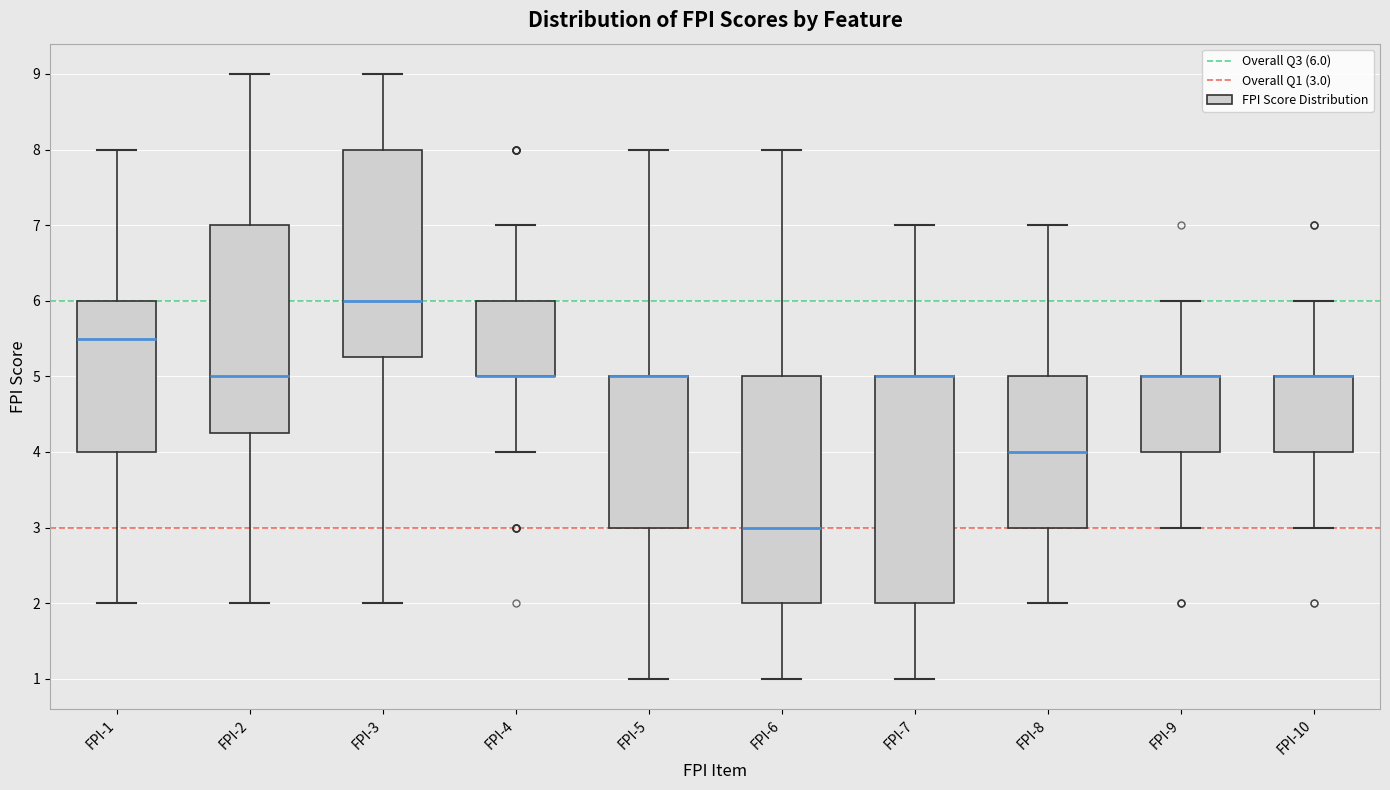

Reading left to right, transcribe this box plot: for each box, give where its median line is, the range the box spans, and where its two whiskers end, as read against the y-axis. The values are not printed on the chart, so give them approximately, as read against the axis.

FPI-1: median 5.5, box 4.0 to 6.0, whiskers 2.0 to 8.0
FPI-2: median 5.0, box 4.3 to 7.0, whiskers 2.0 to 9.0
FPI-3: median 6.0, box 5.3 to 8.0, whiskers 2.0 to 9.0
FPI-4: median 5.0 (drawn on the box's lower edge), box 5.0 to 6.0, whiskers 4.0 to 7.0
FPI-5: median 5.0 (drawn on the box's upper edge), box 3.0 to 5.0, whiskers 1.0 to 8.0
FPI-6: median 3.0, box 2.0 to 5.0, whiskers 1.0 to 8.0
FPI-7: median 5.0 (drawn on the box's upper edge), box 2.0 to 5.0, whiskers 1.0 to 7.0
FPI-8: median 4.0, box 3.0 to 5.0, whiskers 2.0 to 7.0
FPI-9: median 5.0 (drawn on the box's upper edge), box 4.0 to 5.0, whiskers 3.0 to 6.0
FPI-10: median 5.0 (drawn on the box's upper edge), box 4.0 to 5.0, whiskers 3.0 to 6.0